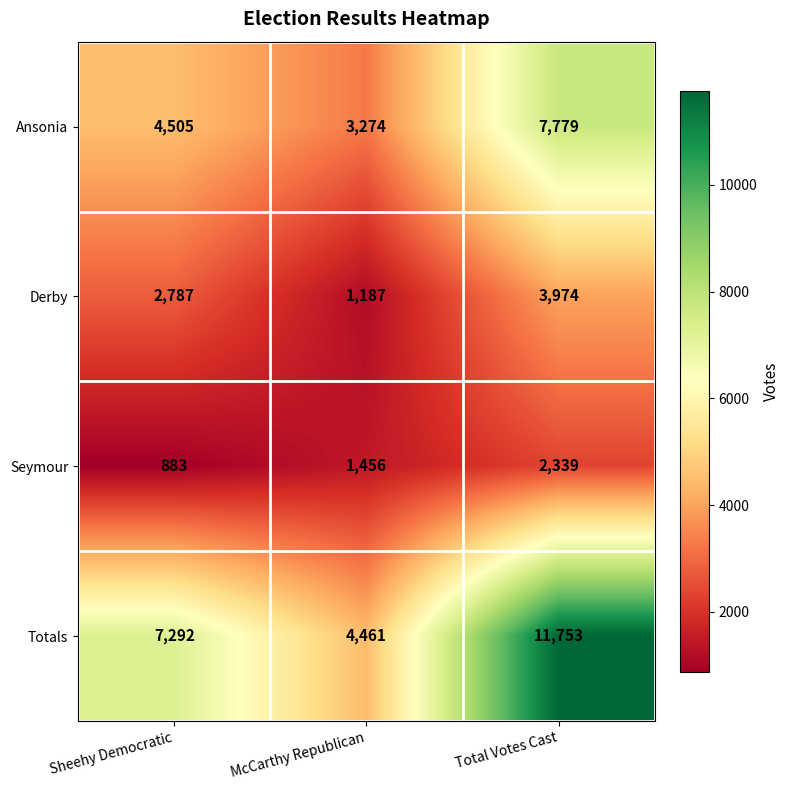

What is the average value of the Derby series?

2649